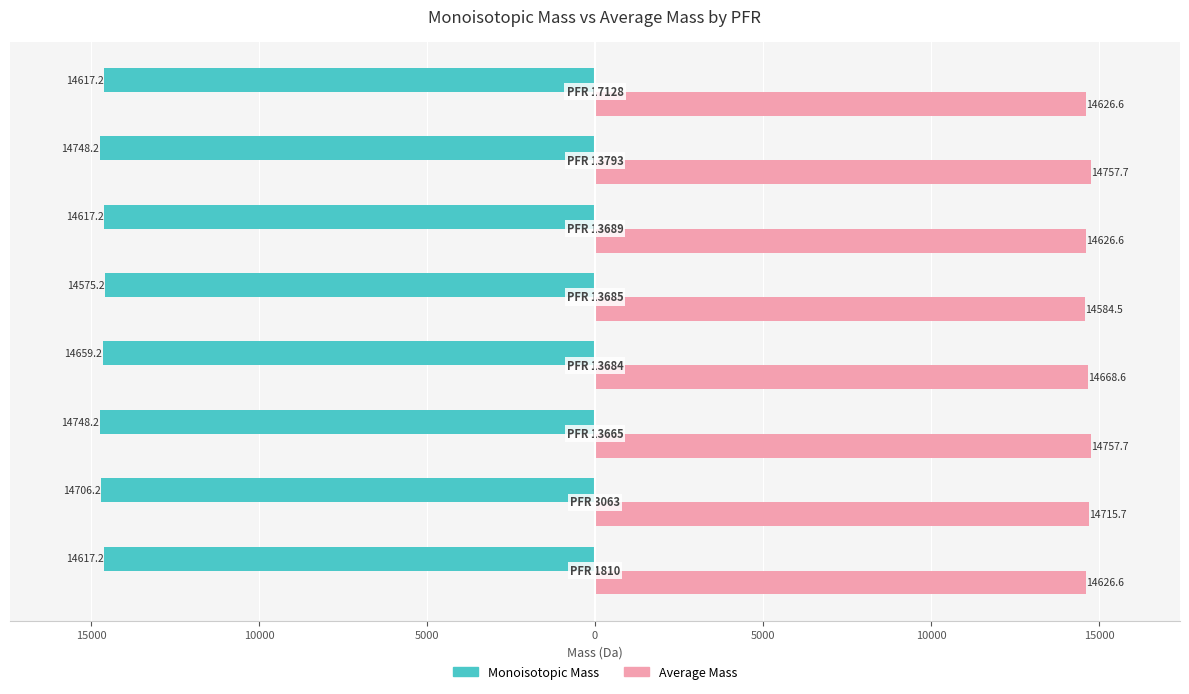

Which series has the largest total across all categories?

Average Mass